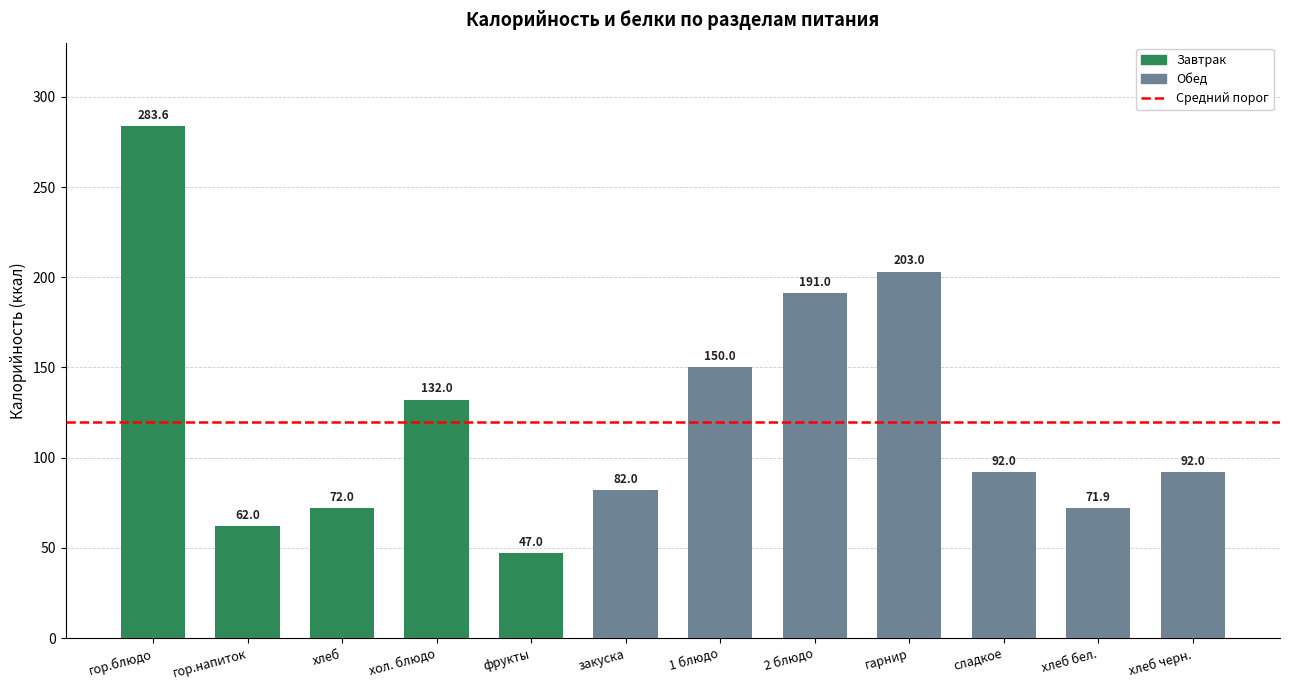

What is the label of the 1st bar from the right?

хлеб черн.